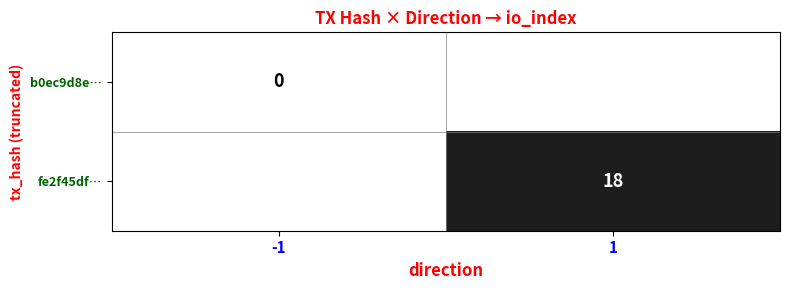

The value of fe2f45df… at 1 is 4. True or false?

False